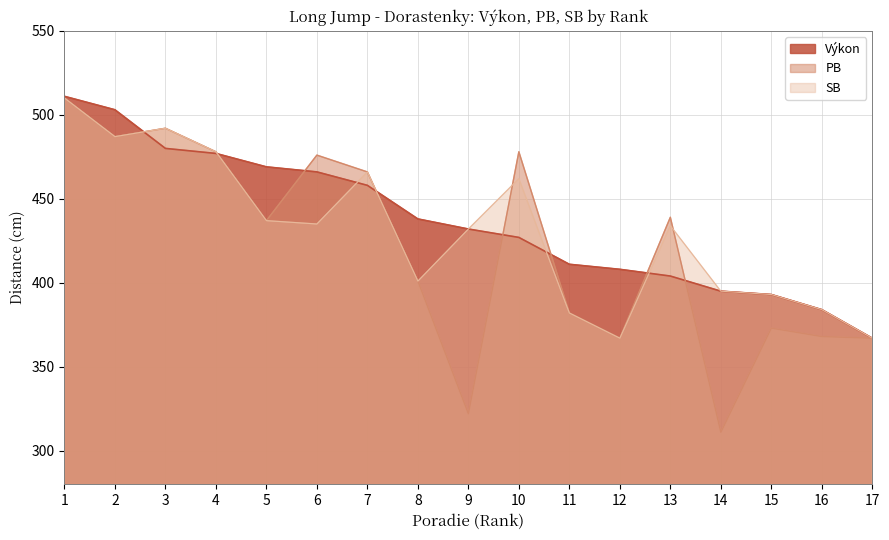

At which category does the chart reach its peak across all series?

1